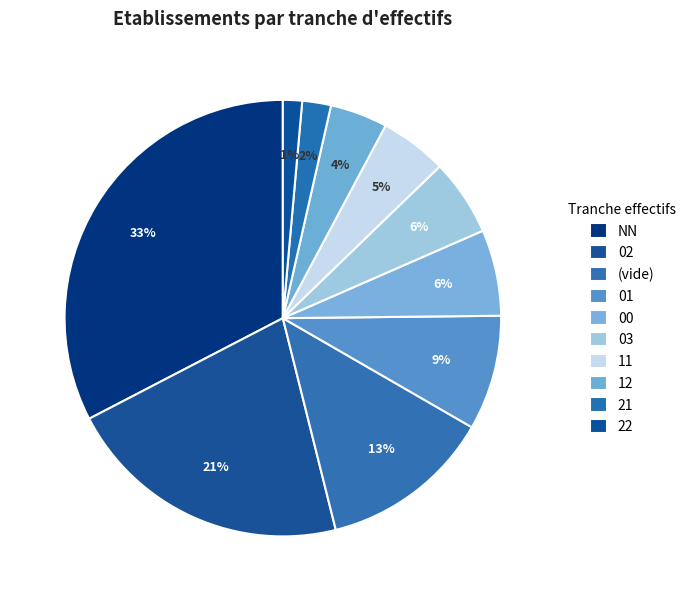

How many segments does this pie chart have?

10